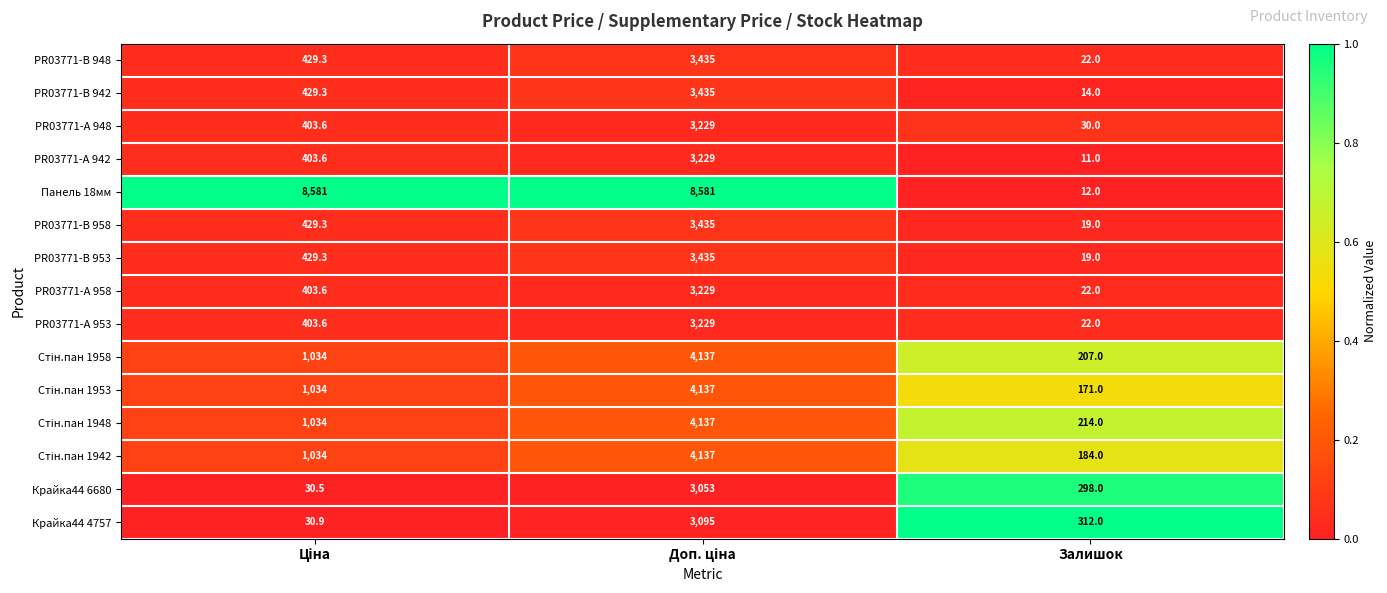

Which series has the widest spread of values?

Панель 18мм